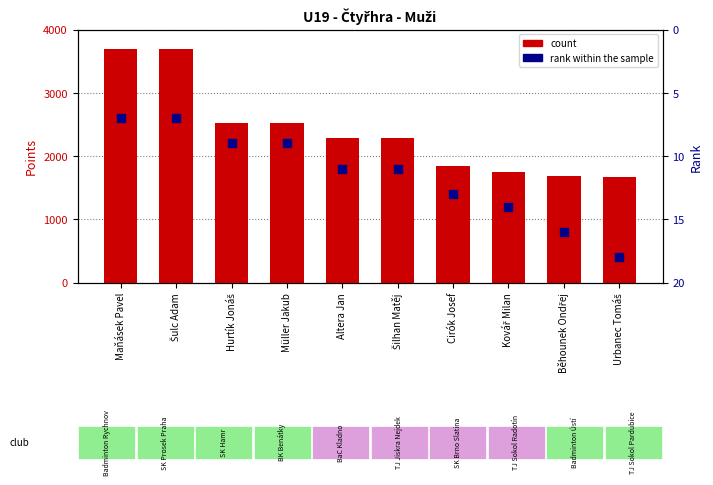

At which category is the sum across all series the highest?

Maňásek Pavel